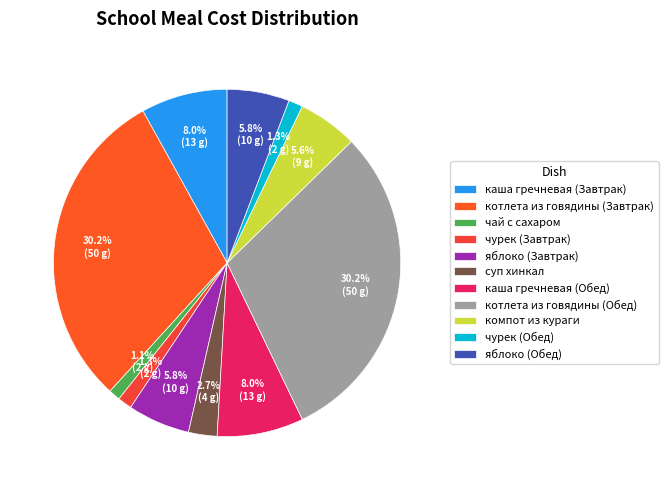

Count the number of slices in the pie.

11